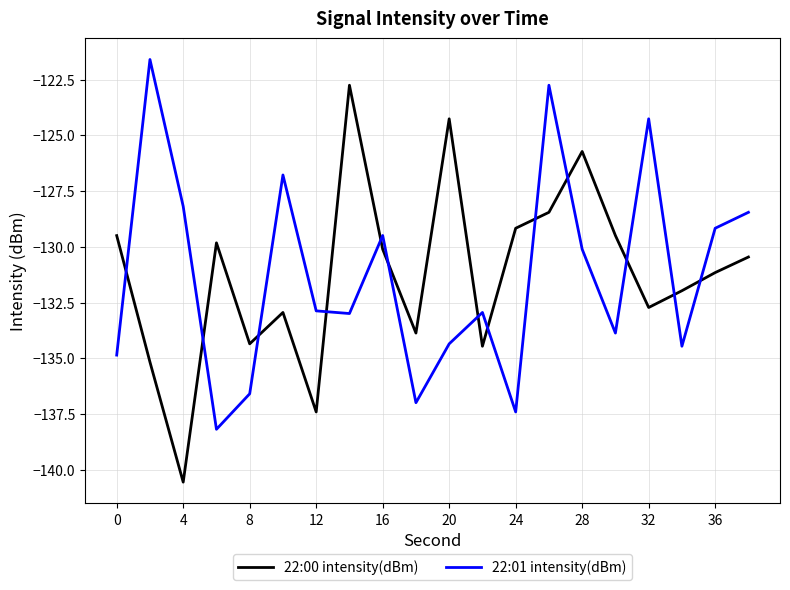

What is the difference between the maximum and minimum values in the 22:01 intensity(dBm) series?

16.6